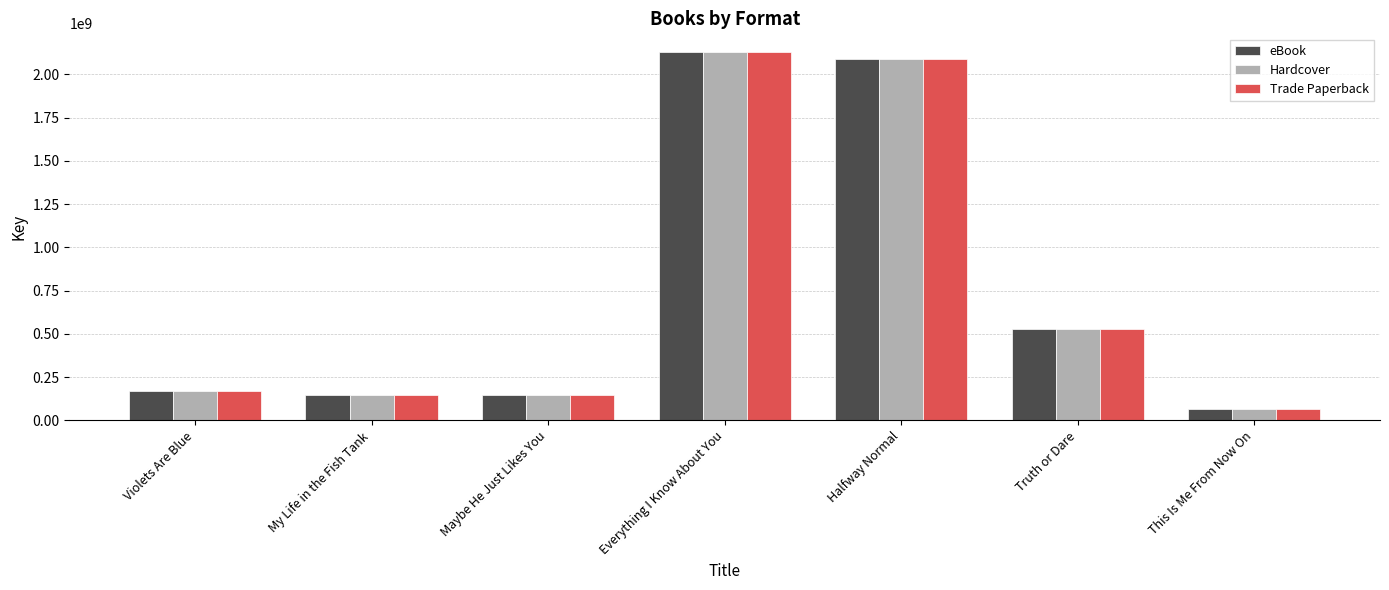

What is the maximum value shown in the chart?

2130235378